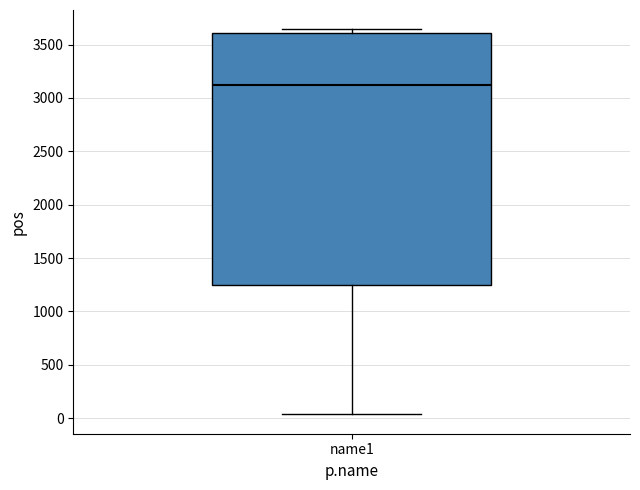

Read this box plot against the y-axis: the position of the median line, the range covered by the box, and the ends of both whiskers. The values are not printed on the chart, so give them approximately, as read against the axis.

median 3150, box 1250 to 3600, whiskers 50 to 3650